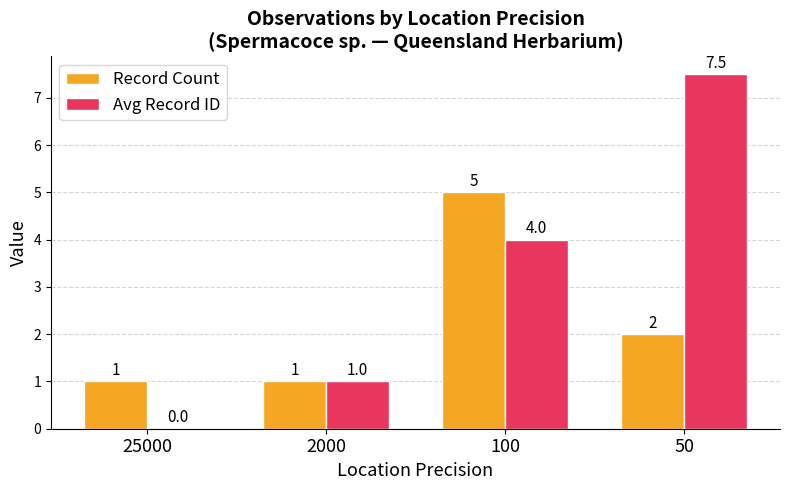

Where is Record Count nearest to the value 3?

50